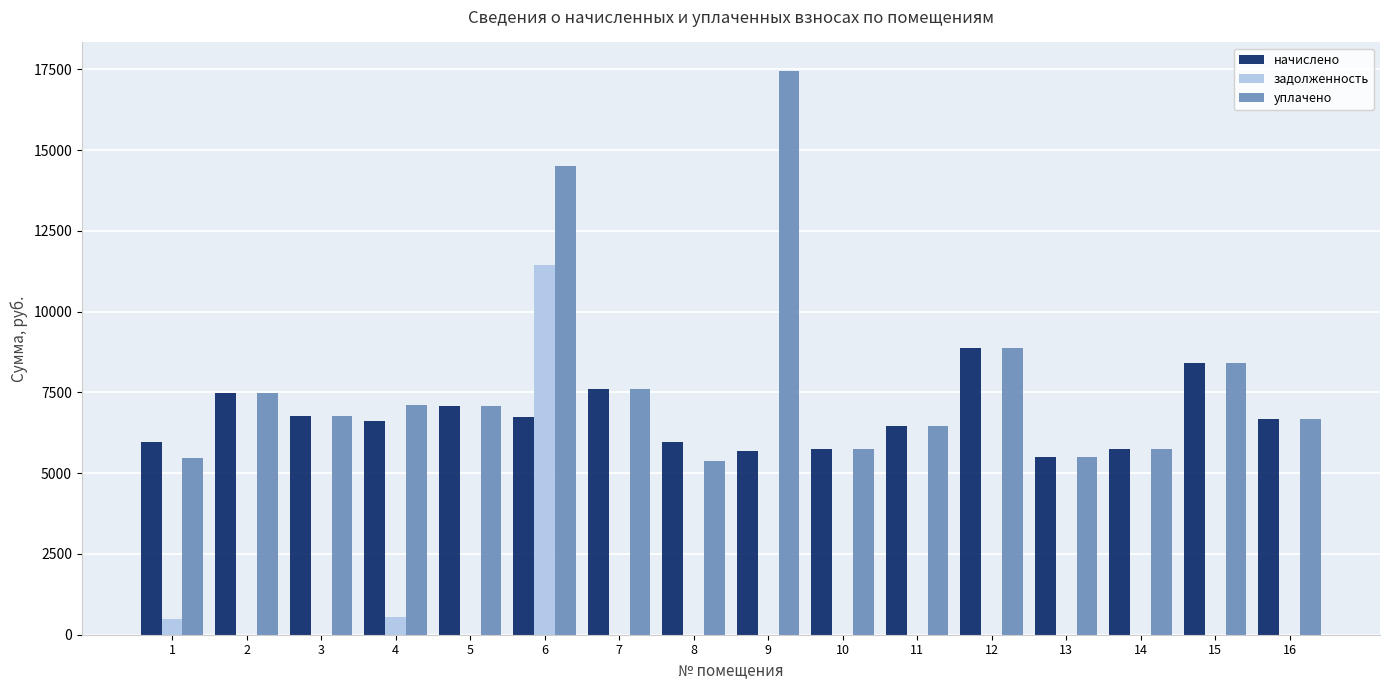

Where is уплачено nearest to the value 11414?

12